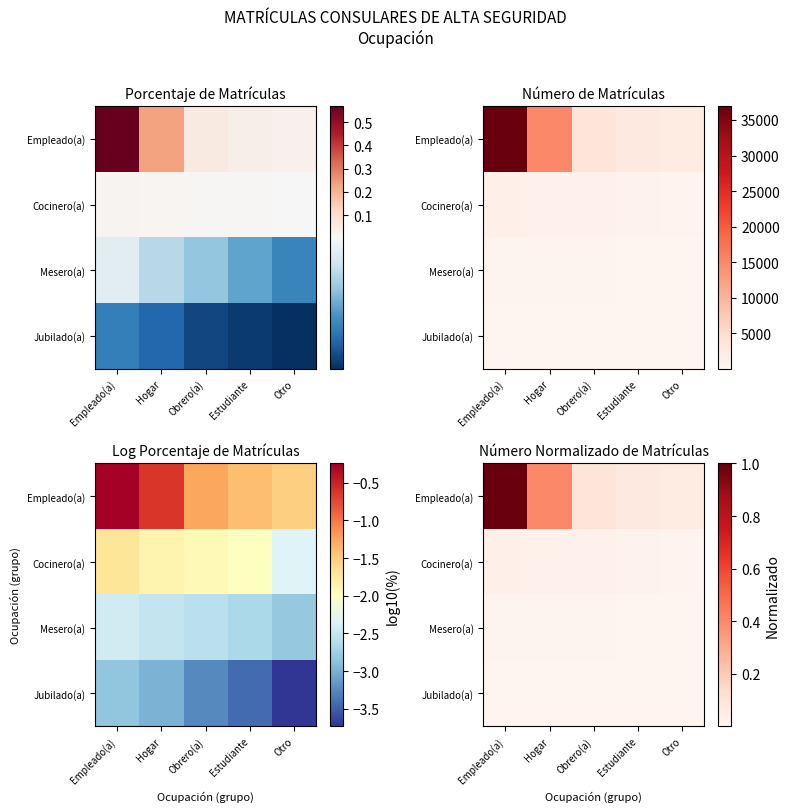

How many series are shown in this chart?

4